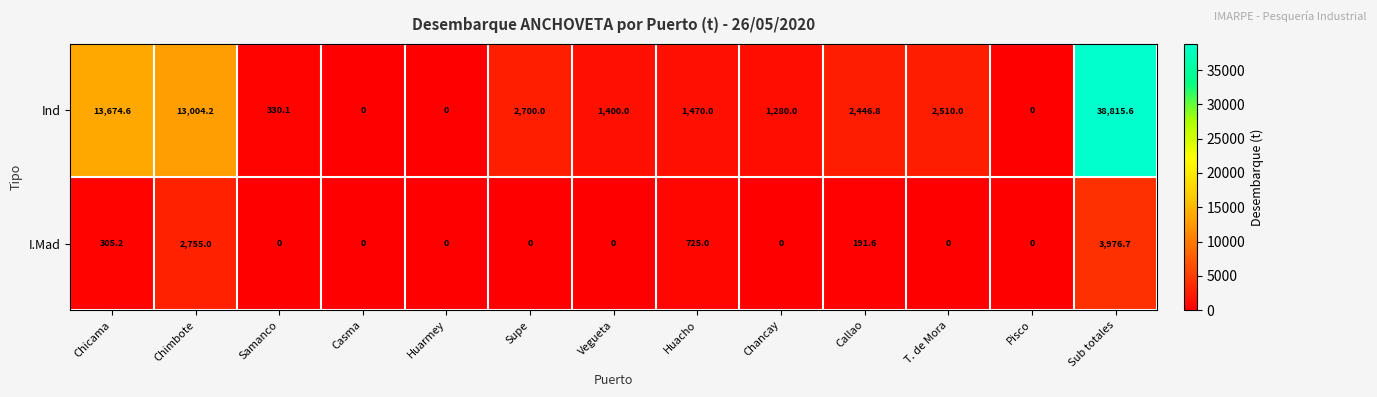

The I.Mad series shows 725.0 at Huacho. True or false?

True